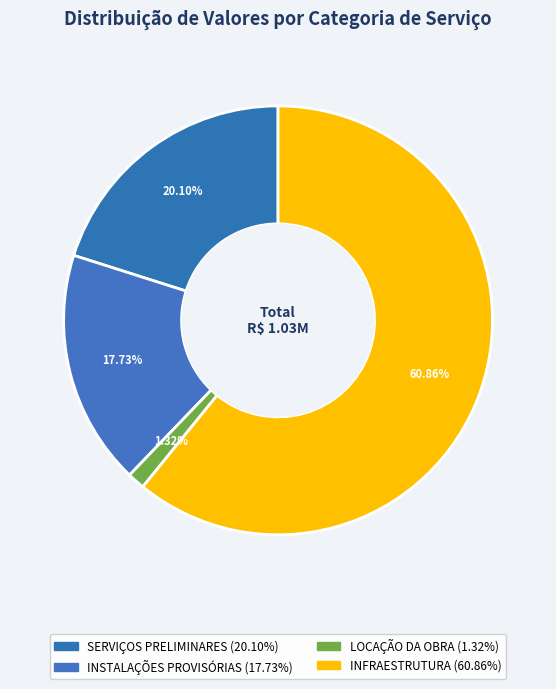

Count the number of slices in the pie.

4